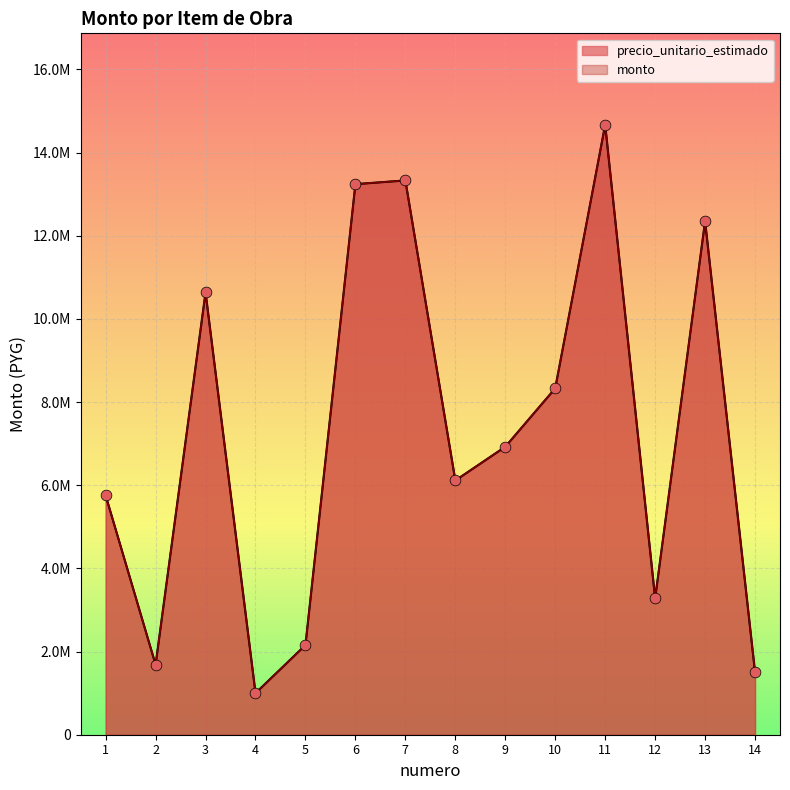

At how many categories does at least one series exceed 11546561?

4